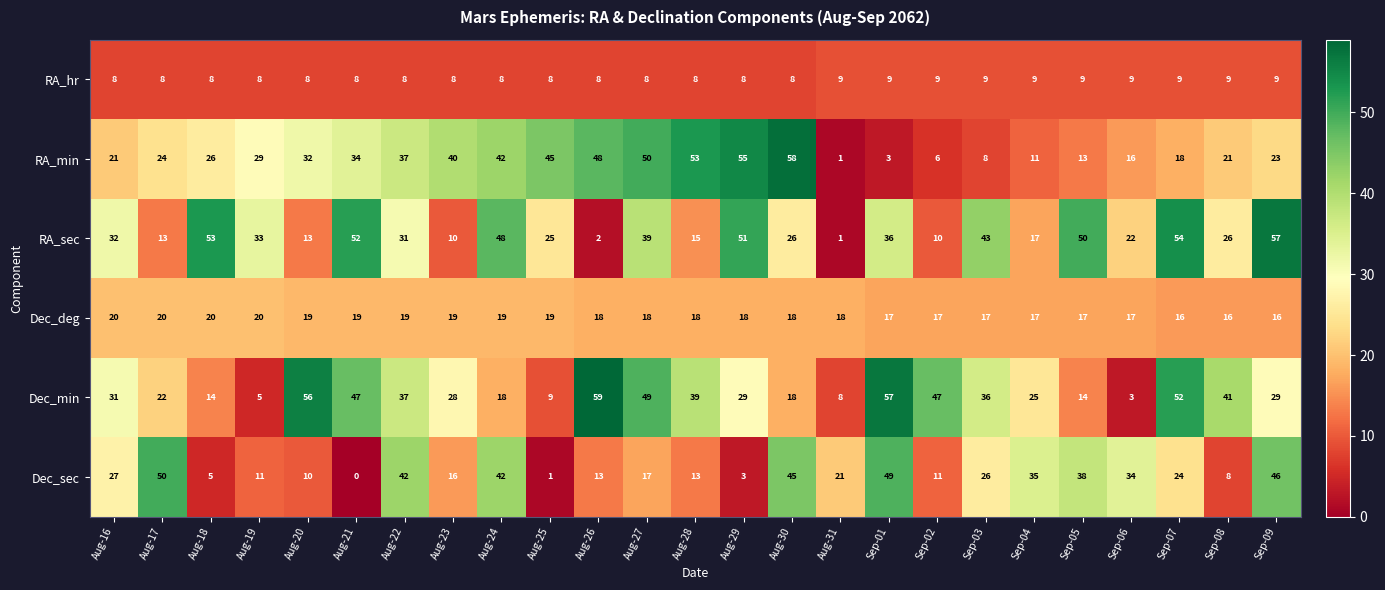

At which category is the sum across all series the highest?

Aug-27